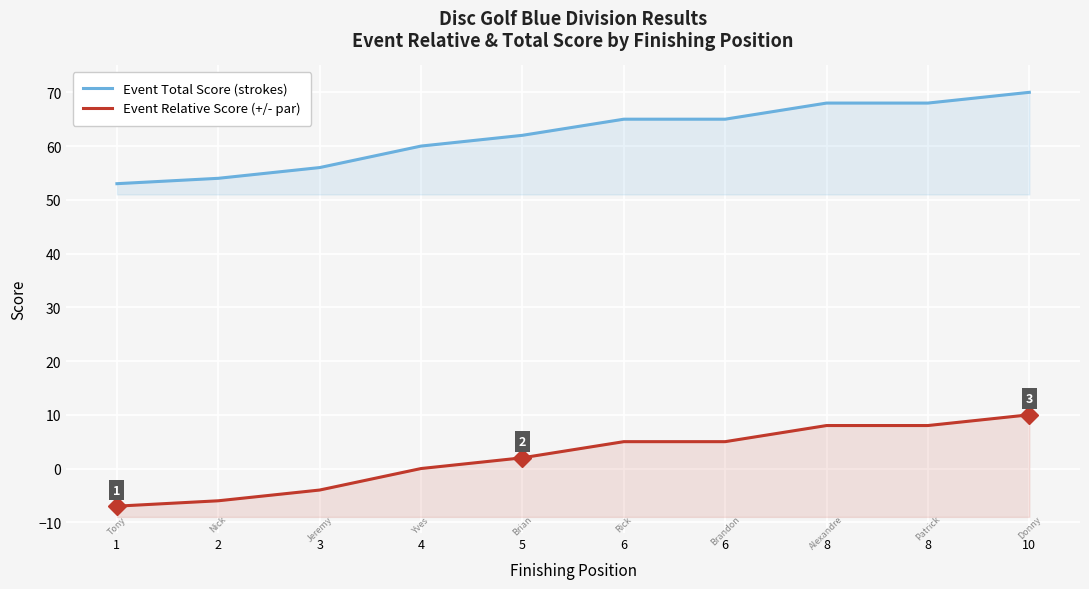

What is the sum of the Event Total Score (strokes) values at 6 and 6?

130